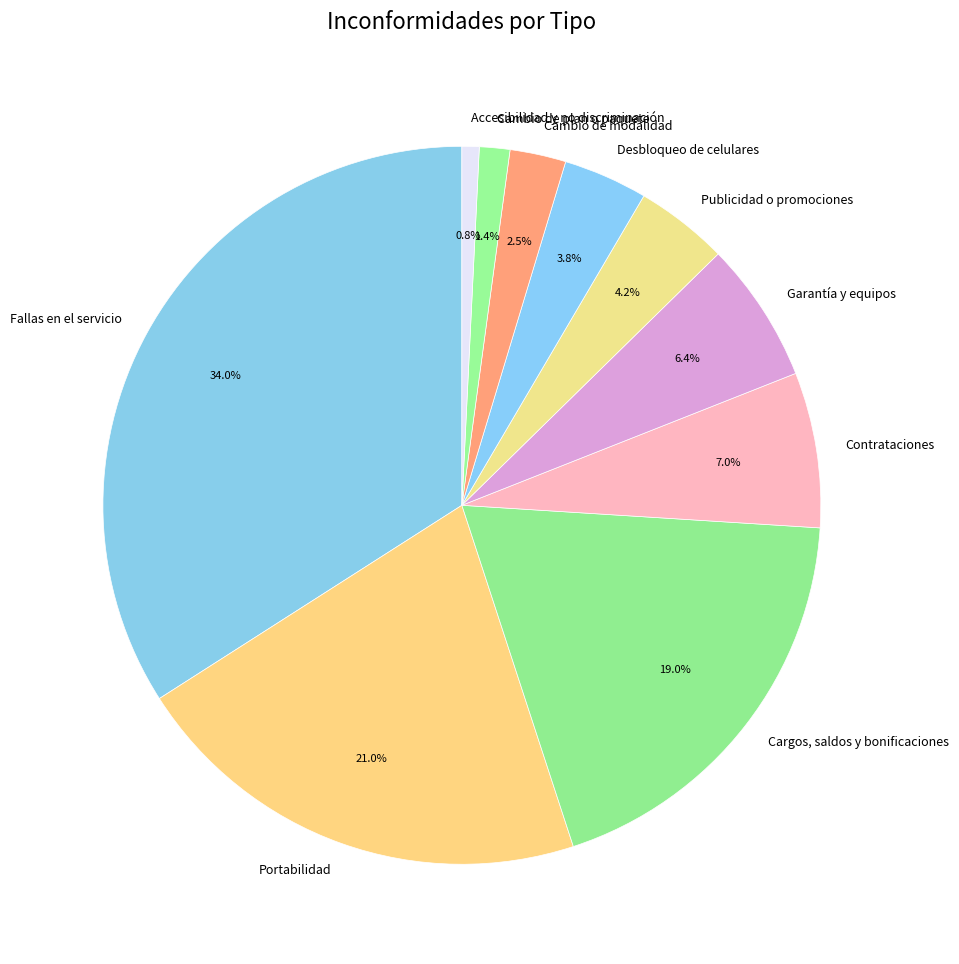

Which slice is the largest?

Fallas en el servicio